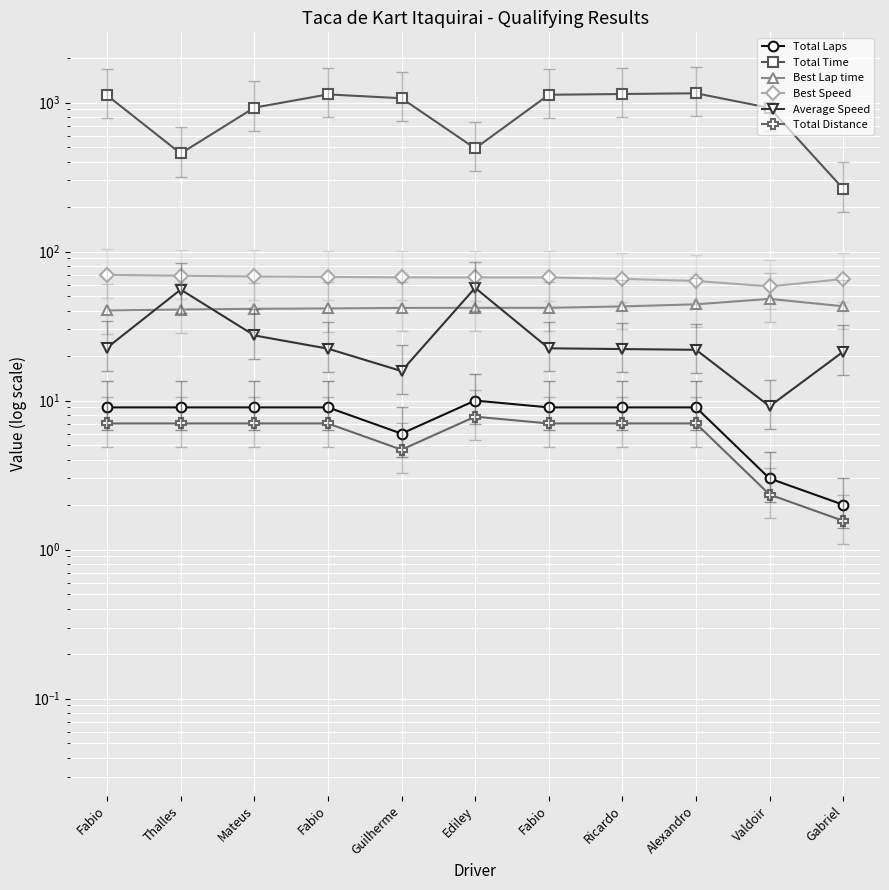

At which label is Total Distance closest to 4?

Guilherme